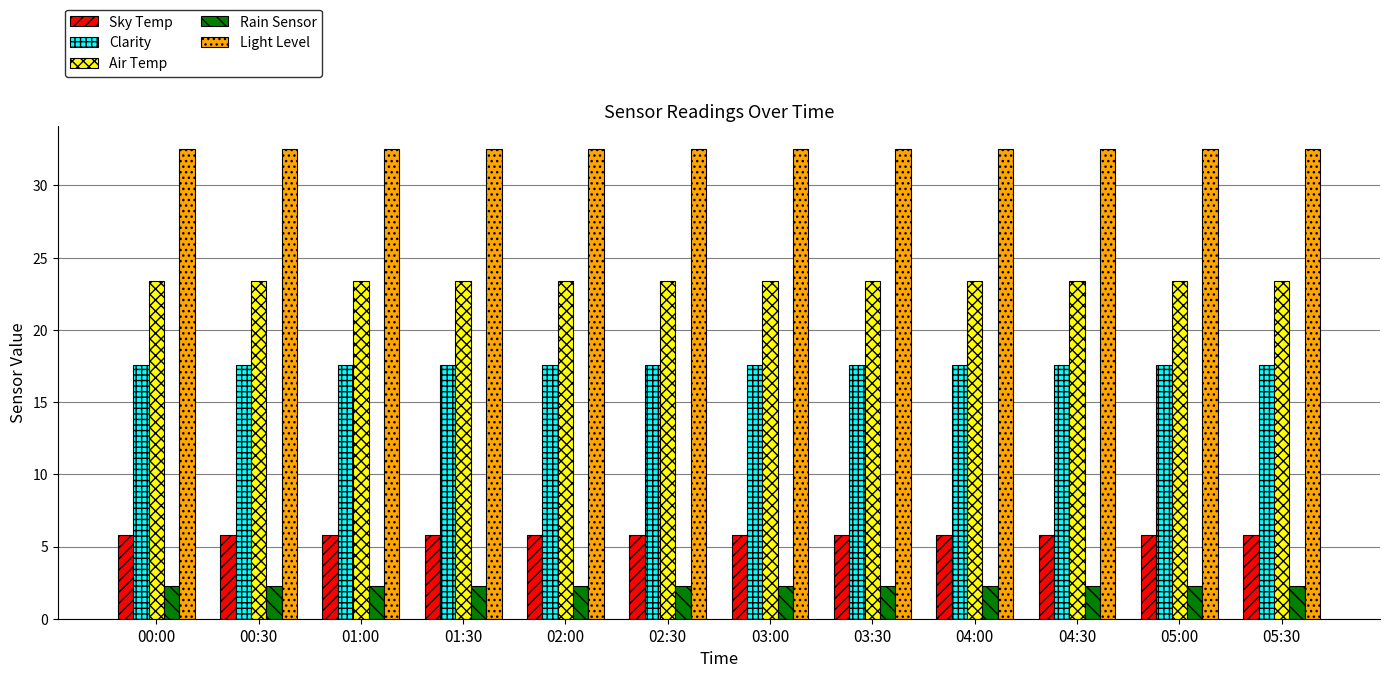

What position from the left is 01:00?

3